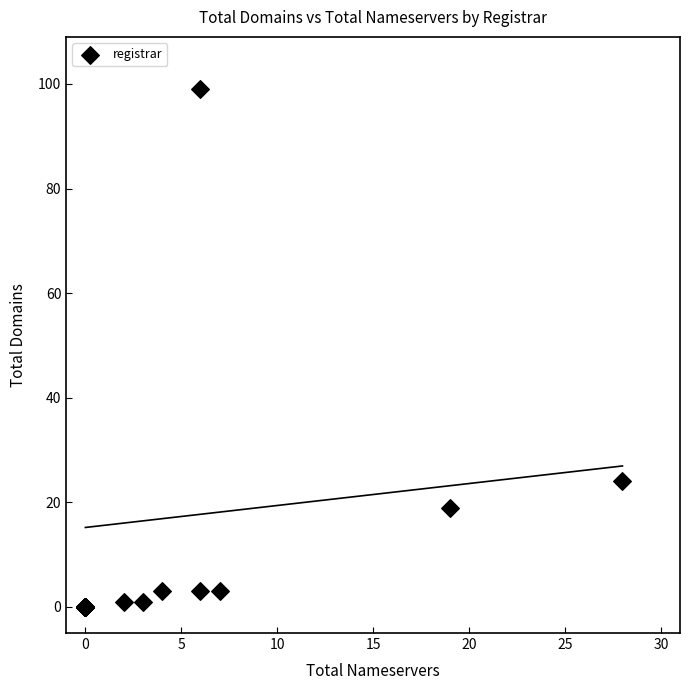

What Y value in the scatter plot is closest to 49?

24